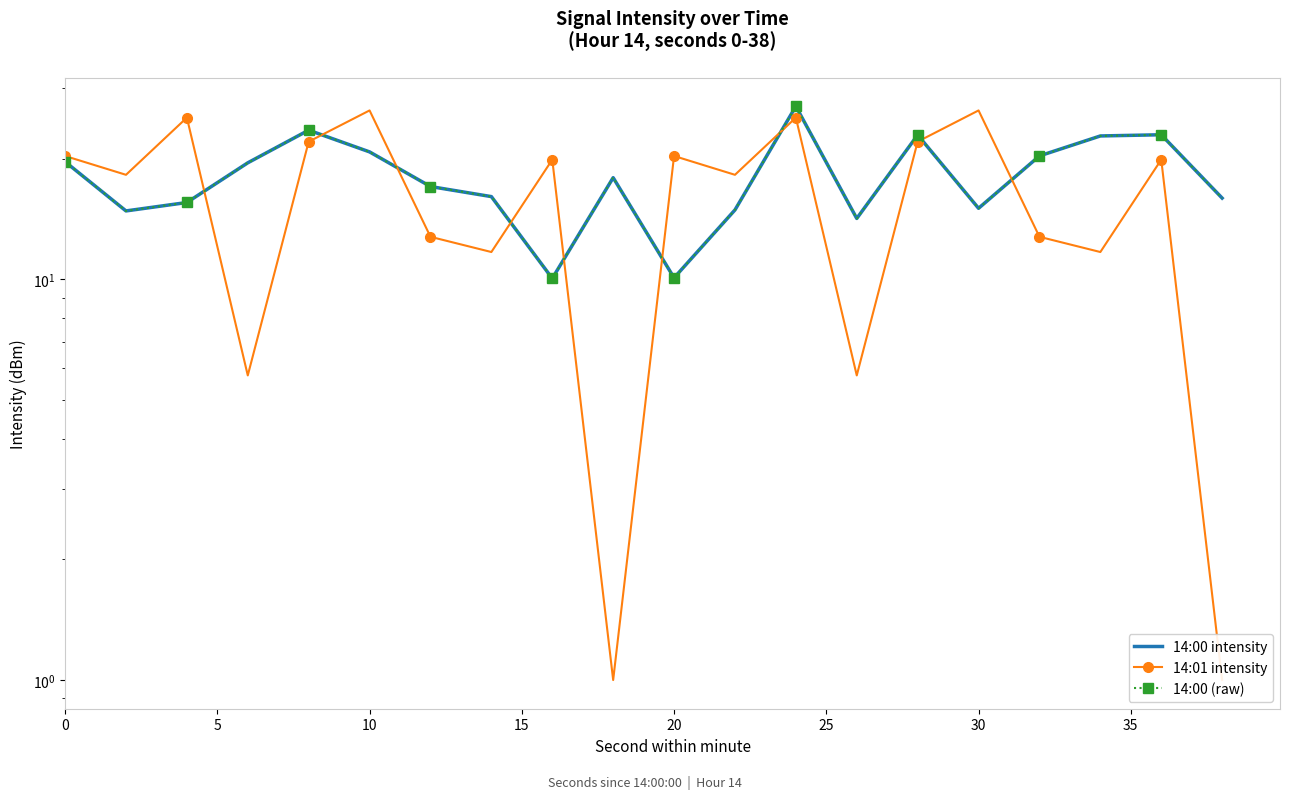

How many lines are shown in the chart?

3